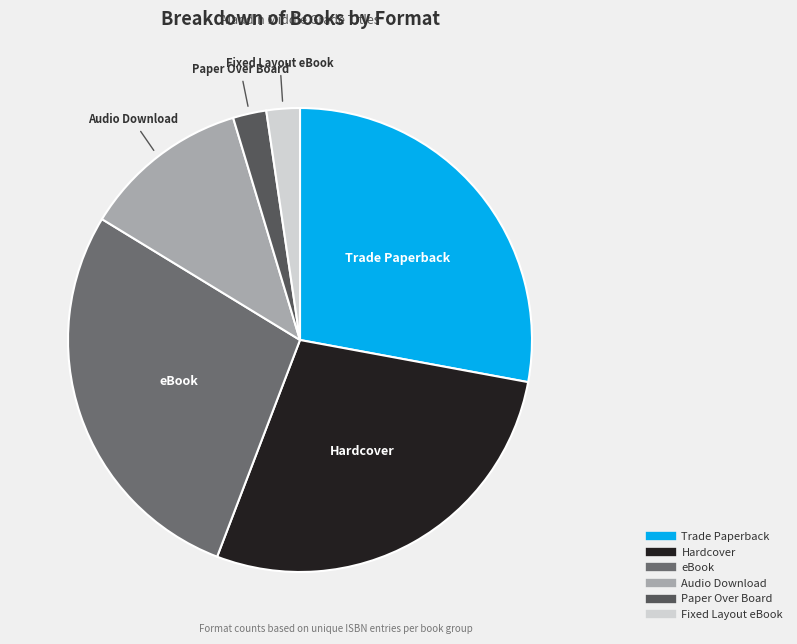

Is it true that Fixed Layout eBook is 7% of the pie?

False